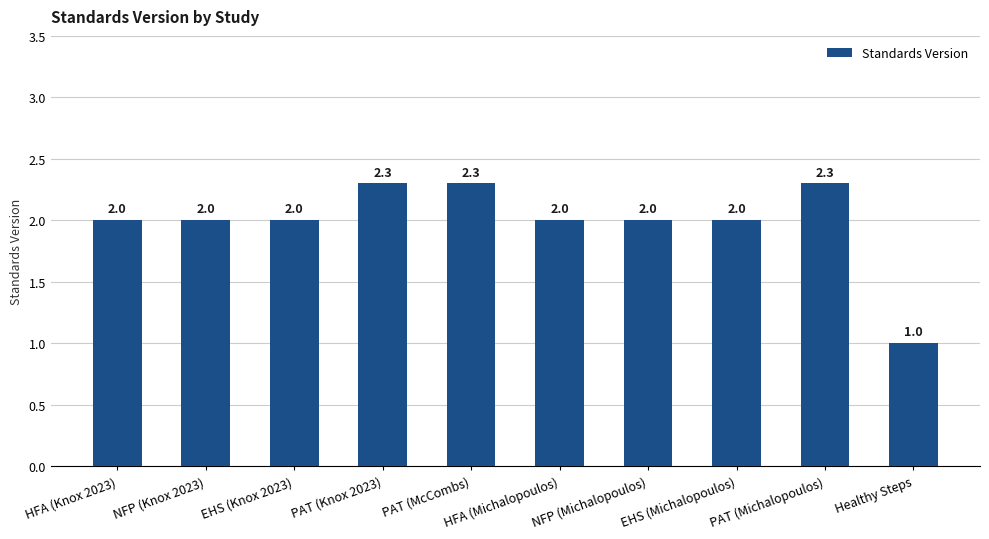

What value does the data have at EHS (Michalopoulos)?

2.0